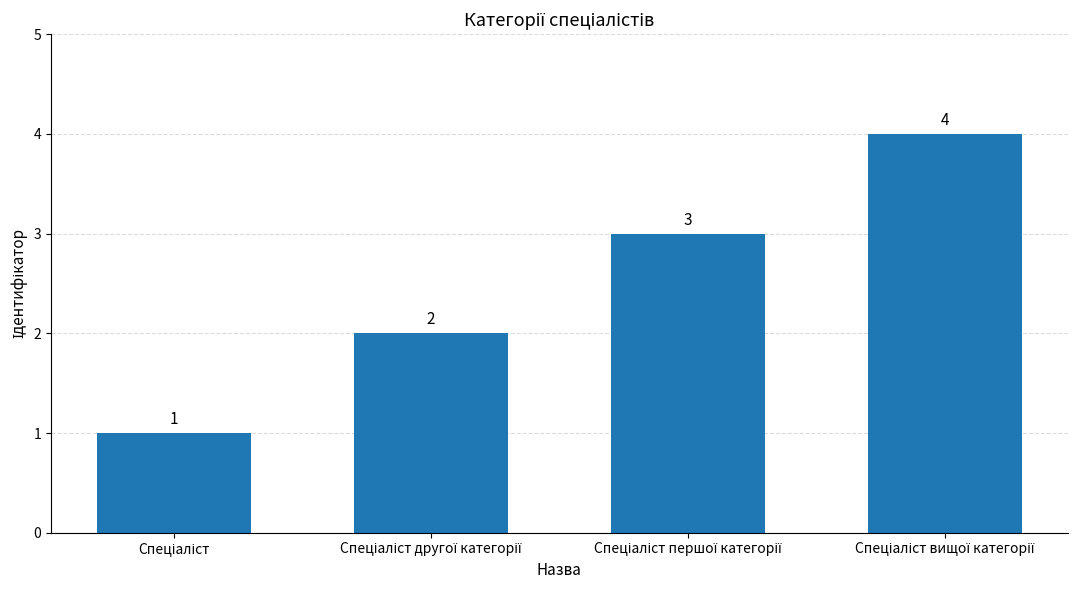

What is the sum of all values?

10